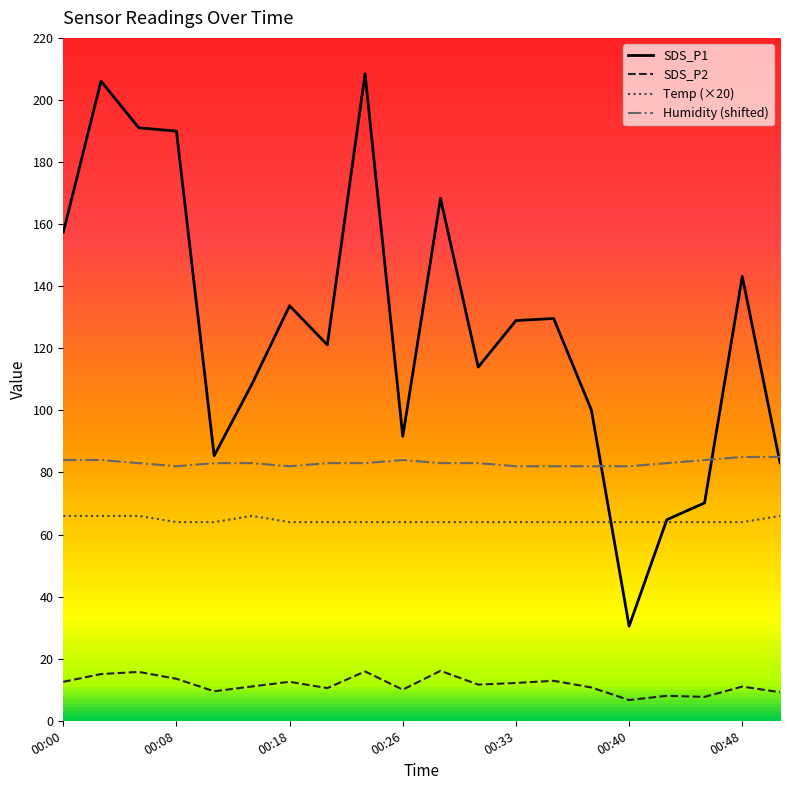

What is the minimum value for SDS_P2?

6.7